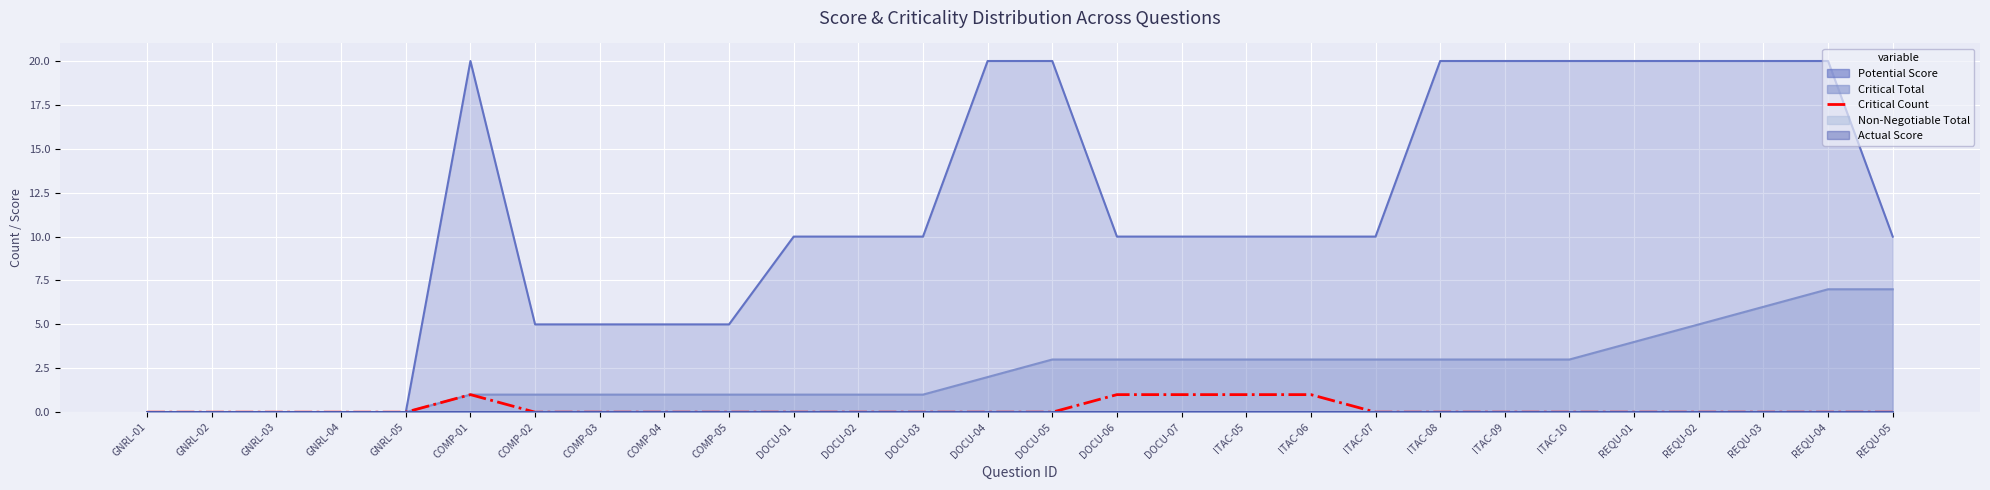

What position from the right is DOCU-06?

13